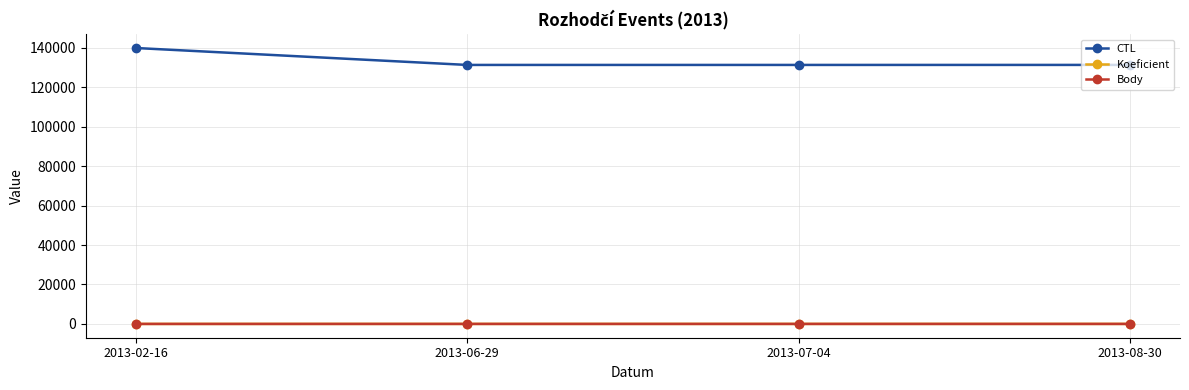

At which label is Koeficient closest to 3?

2013-06-29